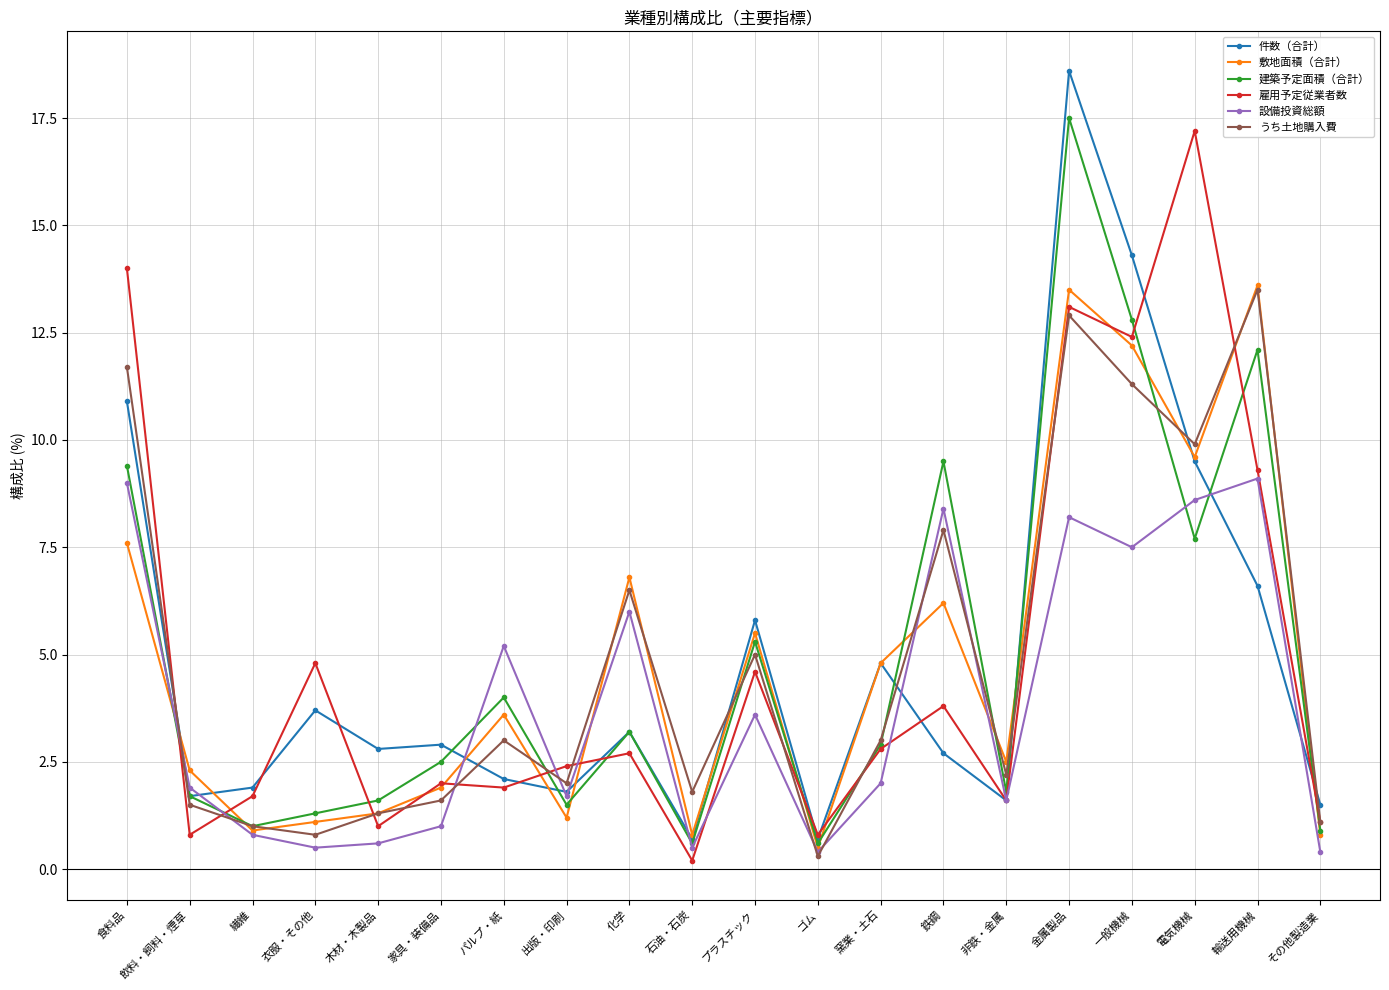

In 設備投資総額, how many points are higher than both neighbors (excluding endpoints)?

6